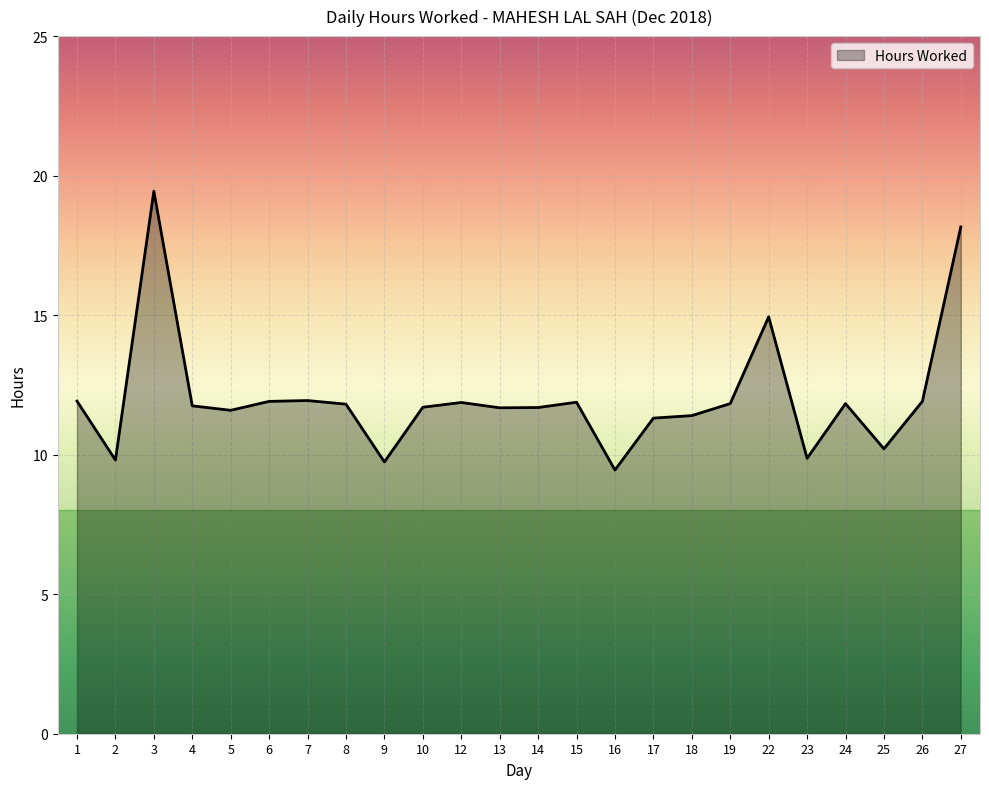

What is the difference between the maximum and minimum values?

10.0